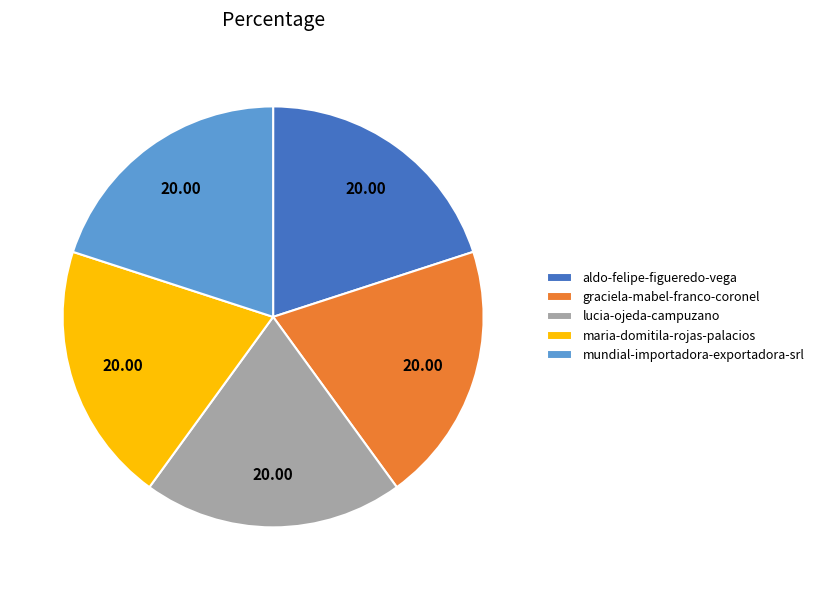

Does maria-domitila-rojas-palacios account for over 50% of the chart?

No